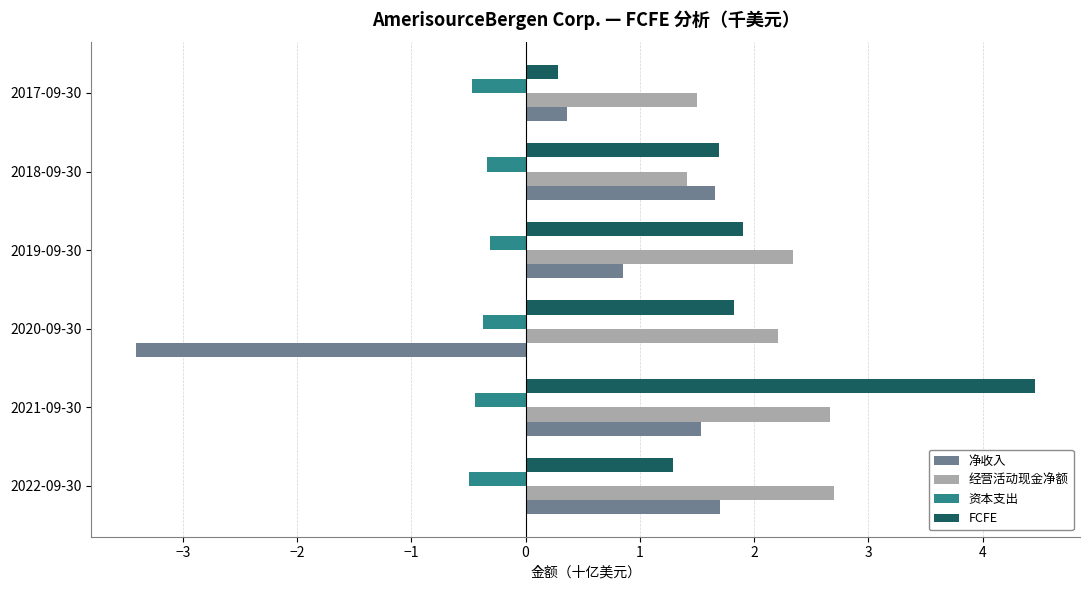

What is the spread (max minus min) of values at 2017-09-30?

2.0